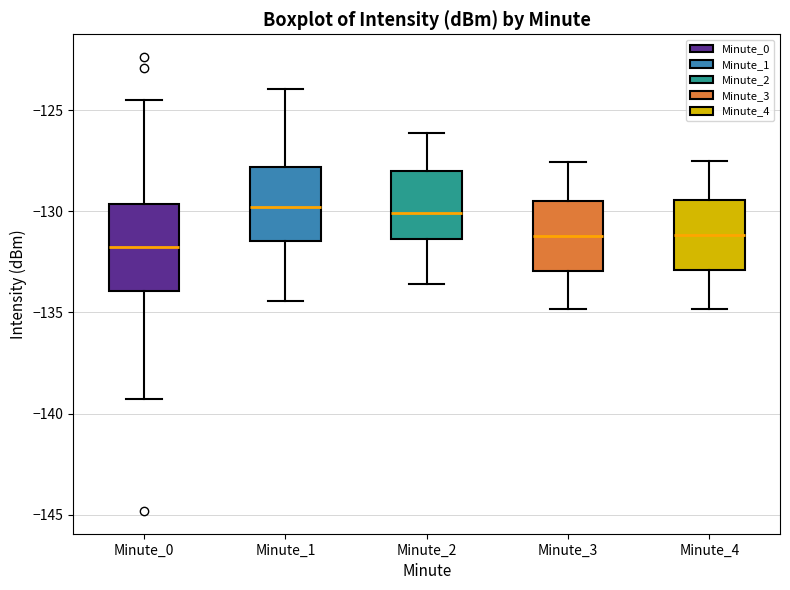

Comparing the boxes themselves (not the whiskers), which one is the tallest?

Minute_0